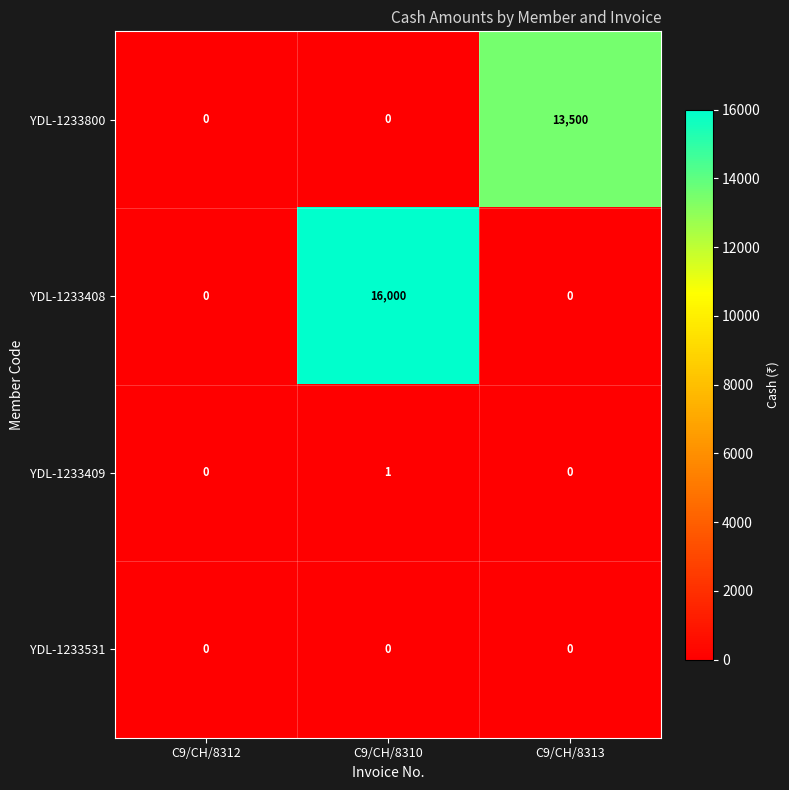

Which category has the highest value in the YDL-1233409 series?

C9/CH/8310